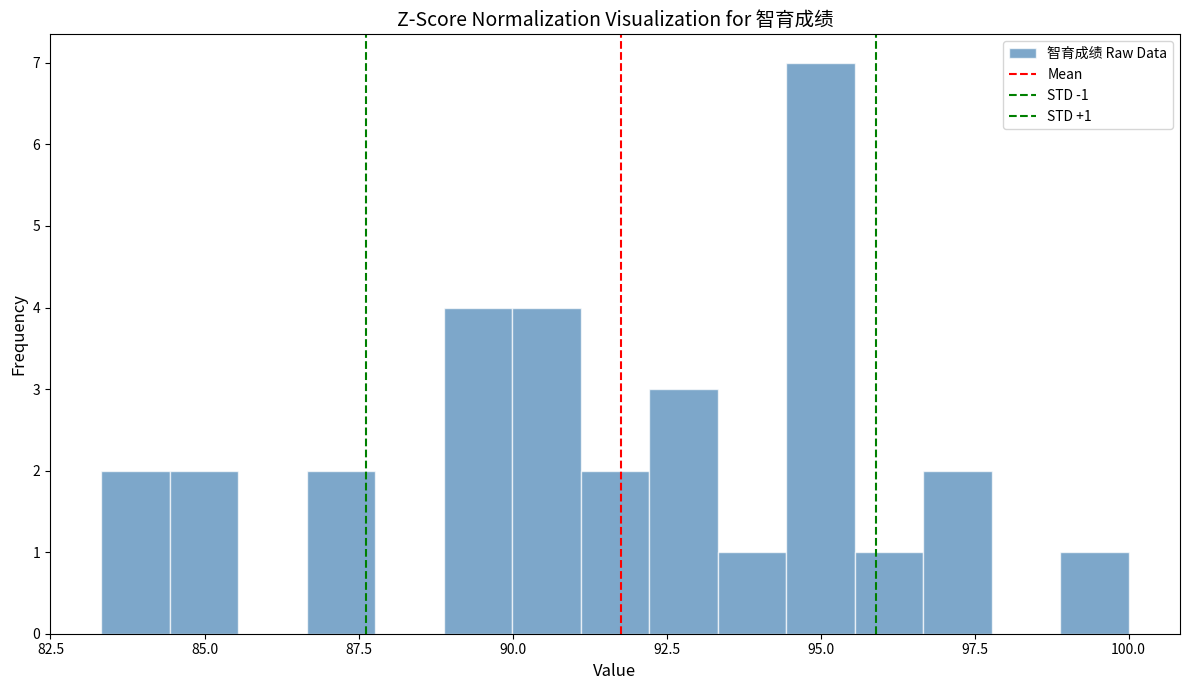

Around what value on the x-axis is the tallest bar? Give the approximate position of its centre, as read against the axis.

95.0